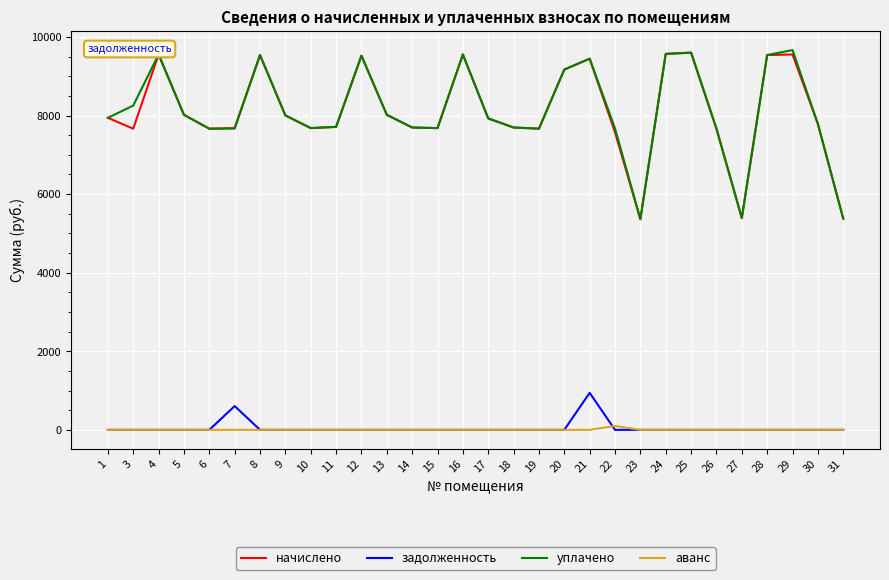

What is the total value across all series at 21?

19834.9